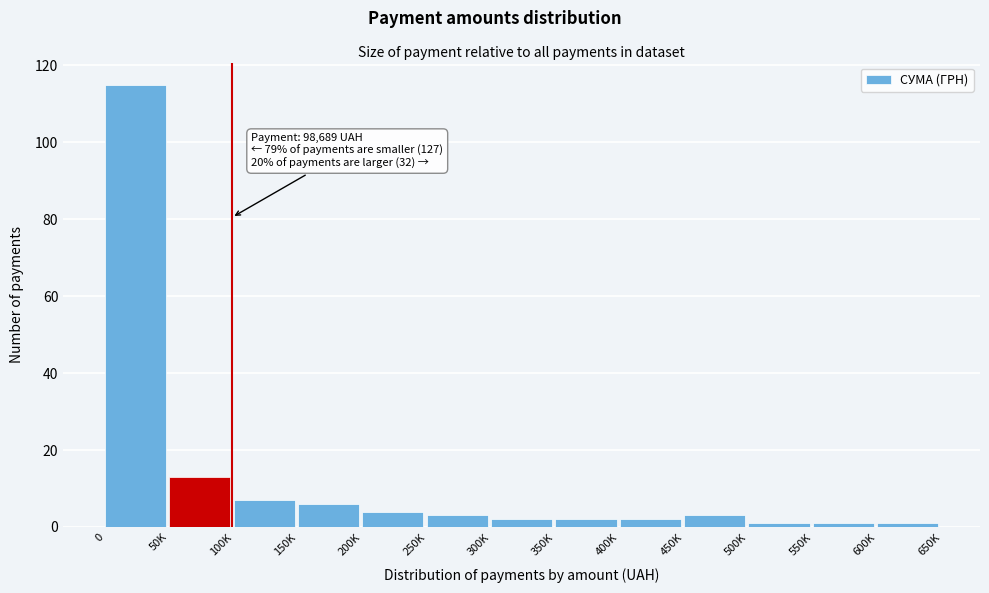

Reading left to right, extract all data points from this chart.

0=115	50K=13	100K=7	150K=6	200K=4	250K=3	300K=2	350K=2	400K=2	450K=3	500K=1	550K=1	600K=1